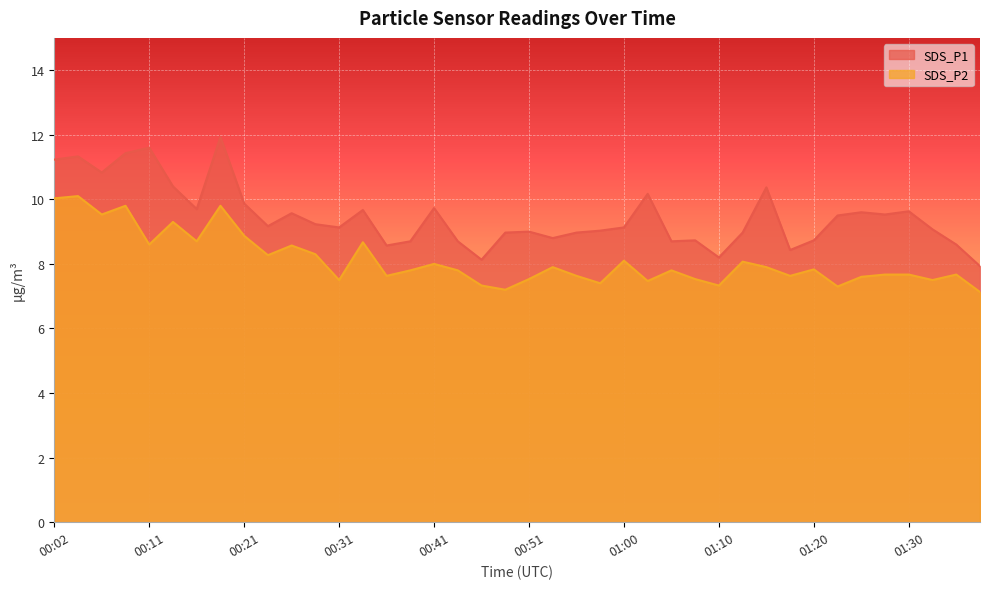

At which category does the chart reach its peak across all series?

00:19